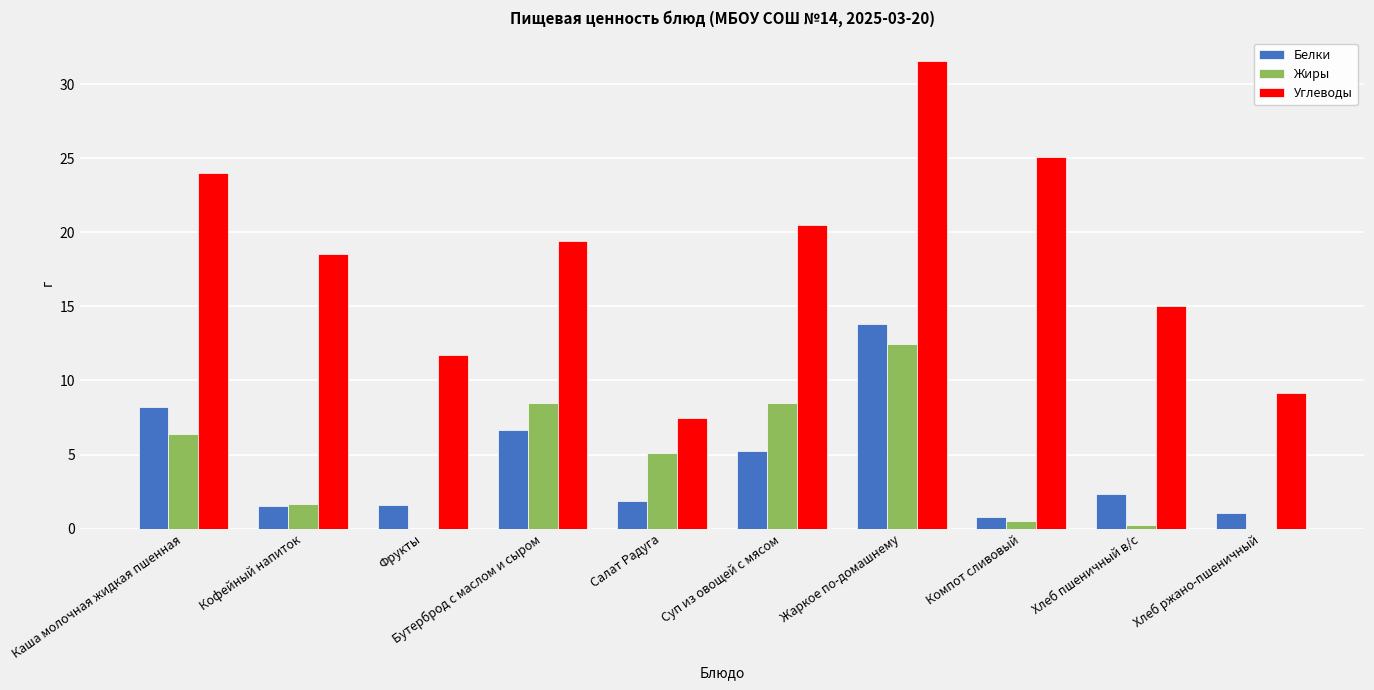

Which series changed the most between Каша молочная жидкая пшенная and Хлеб пшеничный в/с?

Углеводы